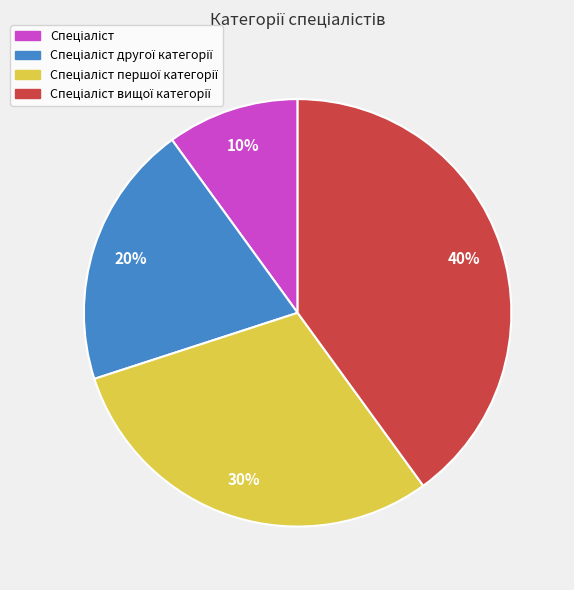

Is there a majority slice in this chart?

No